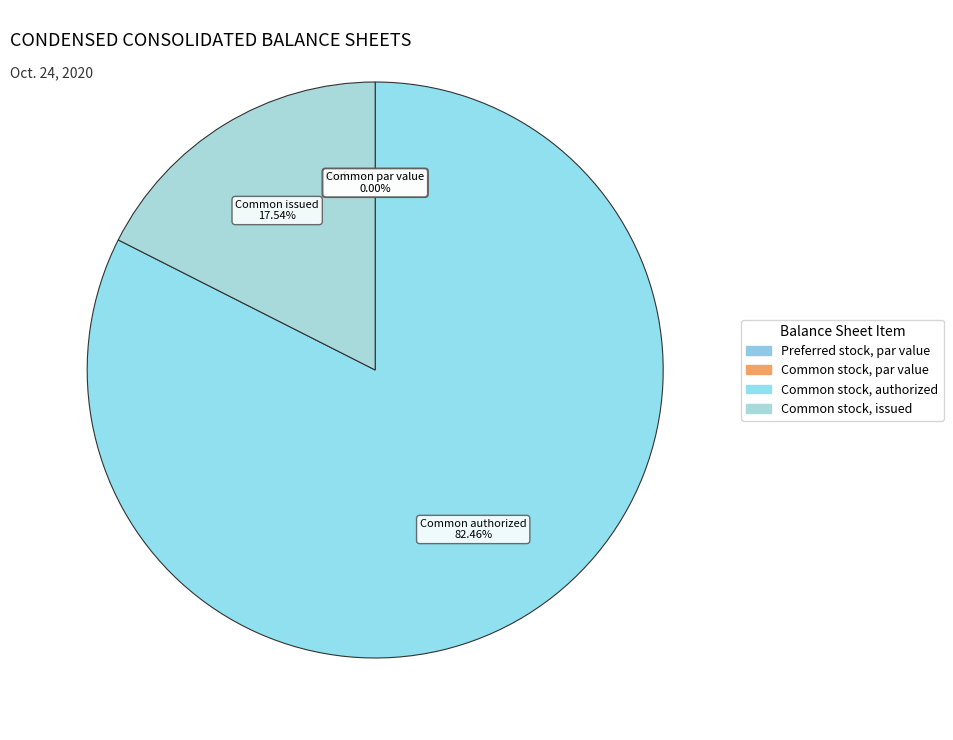

What is the change in value from Common stock, authorized to Common stock, issued?

-118090834.0